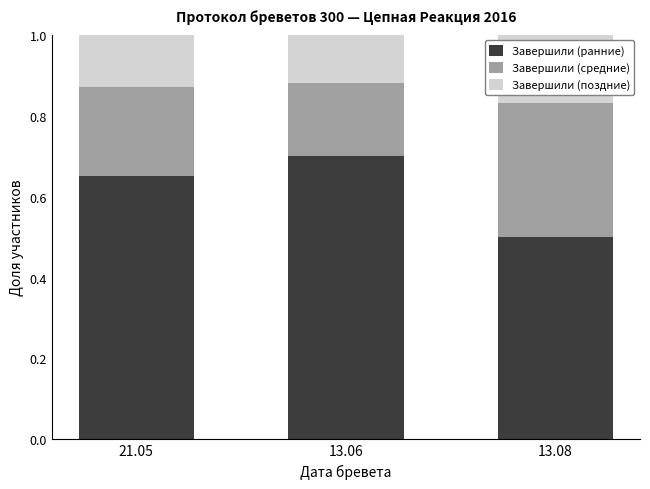

What is the total value across all series at 13.08?

1.0